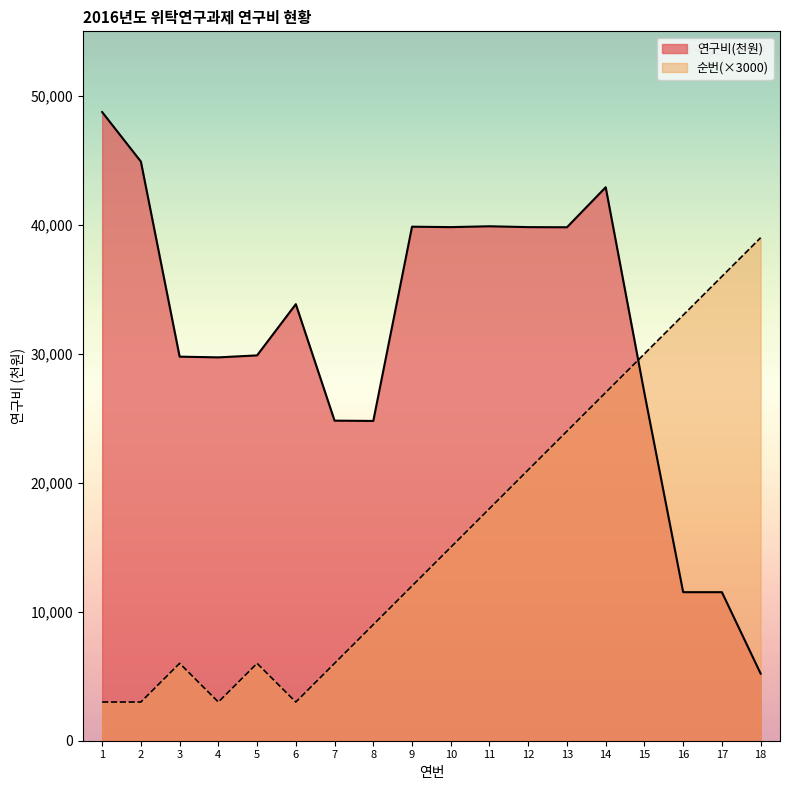

True or false: 순번 and 연구비(천원) intersect in this chart.

True